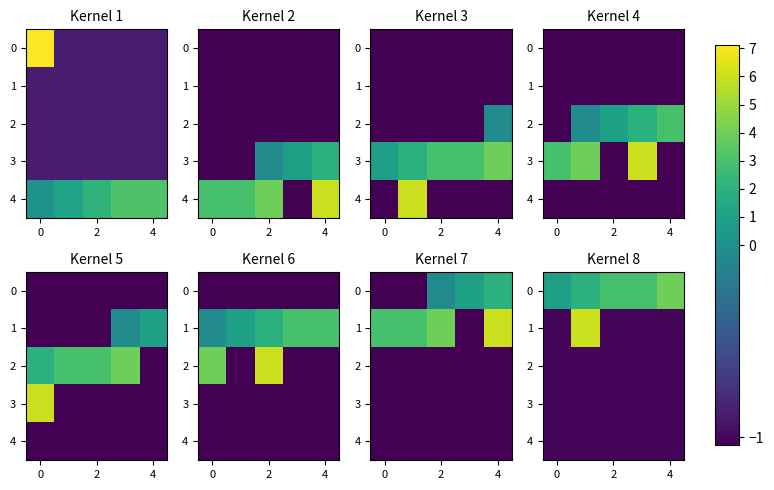

What is the total value across all series at 2?

-1